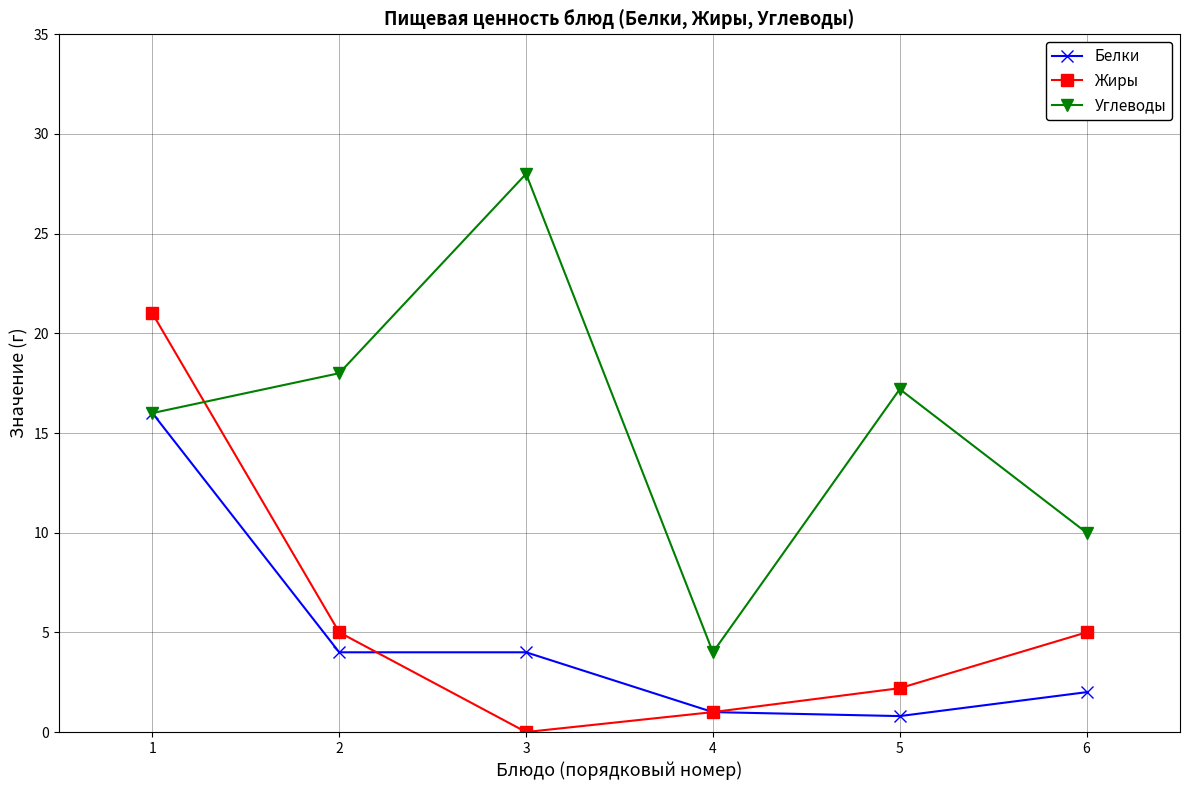

How many series are shown in this chart?

3